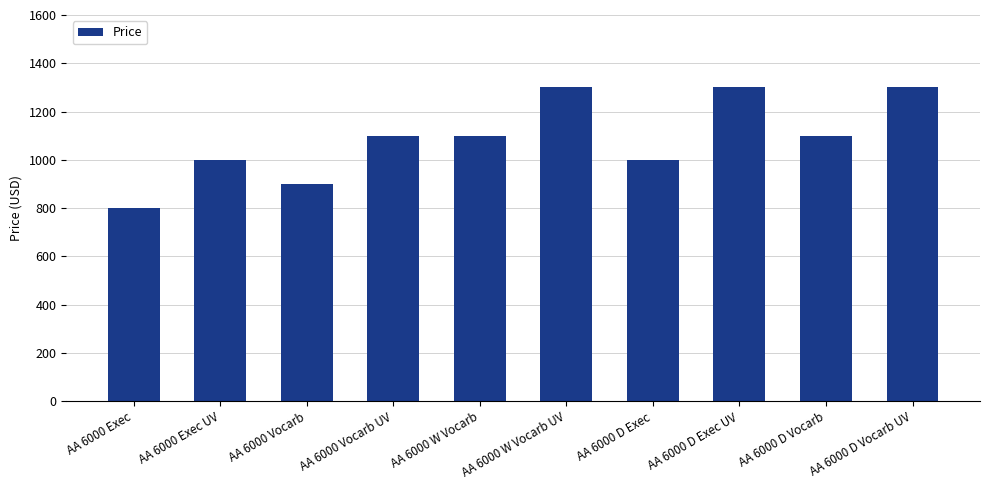

What is the smallest value displayed?

800.0